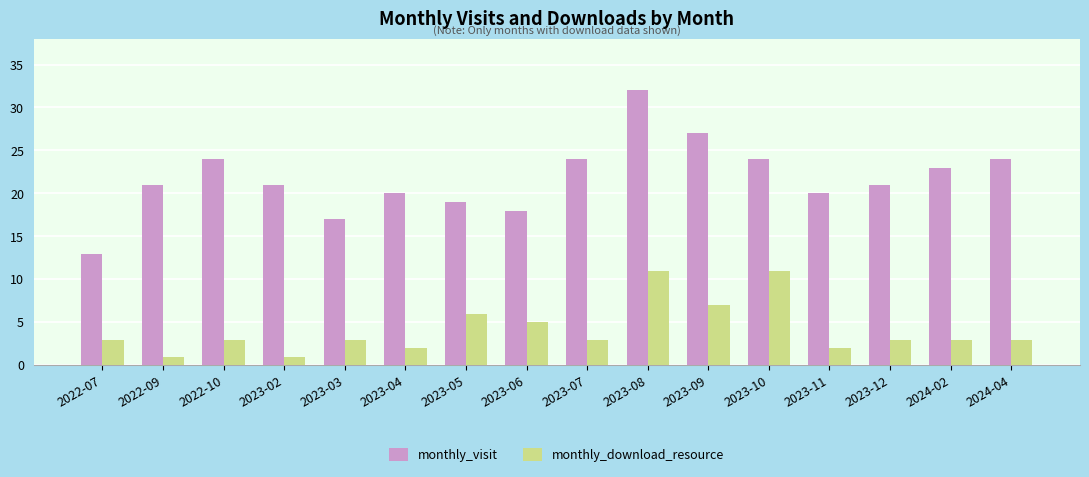

Which category has the lowest value in the monthly_visit series?

2022-07